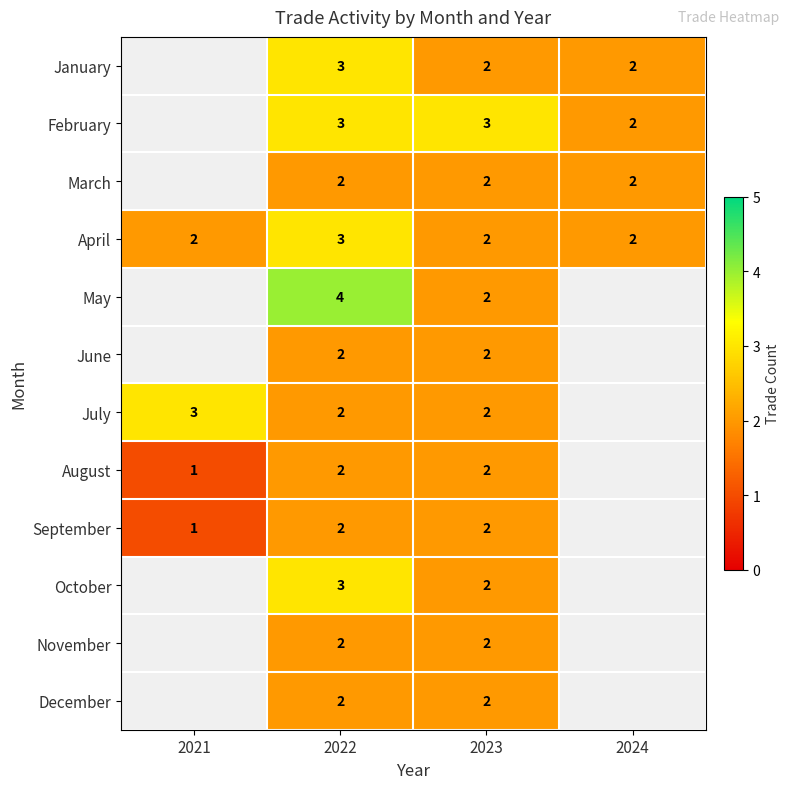

What is the sum of the January values at 2023 and 2022?

5